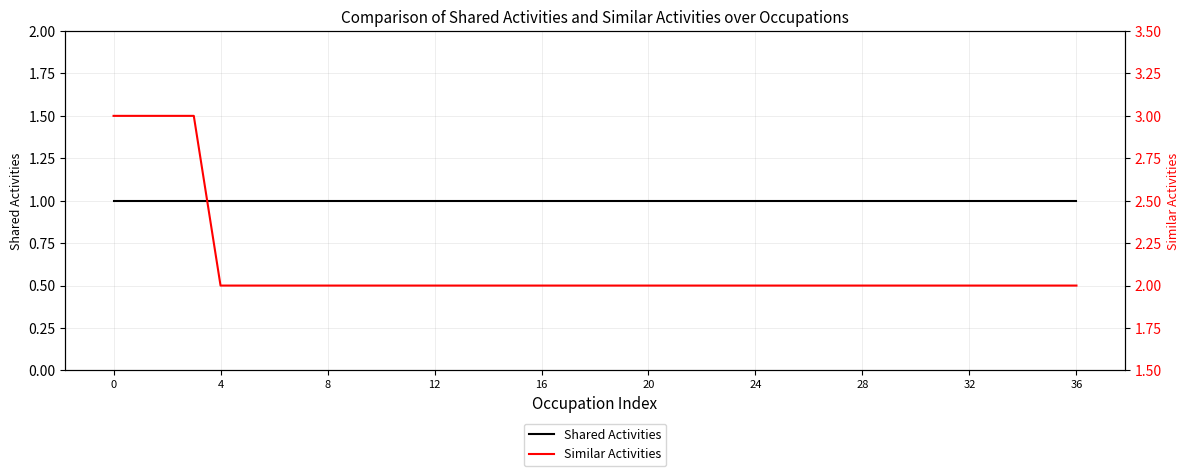

Rank the series by their maximum value, from lowest to highest.

Shared Activities, Similar Activities